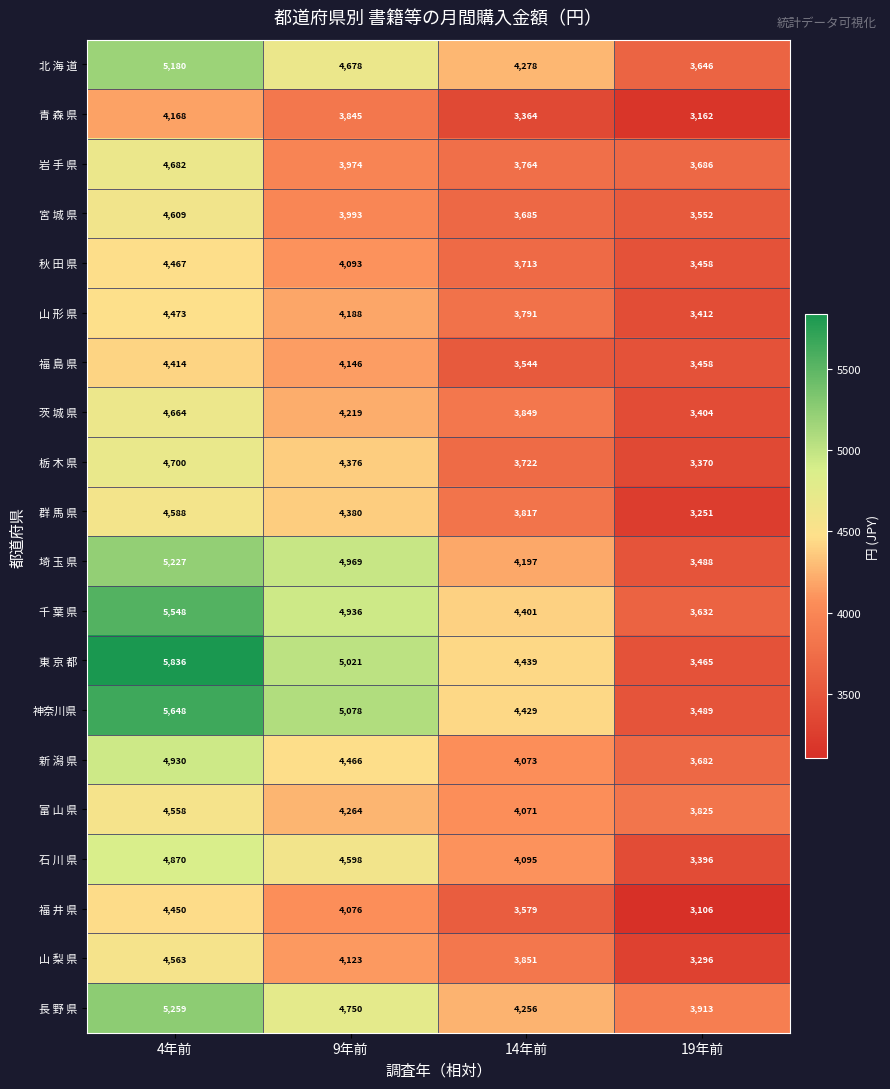

Where is 北 海 道 nearest to the value 4413?

14年前